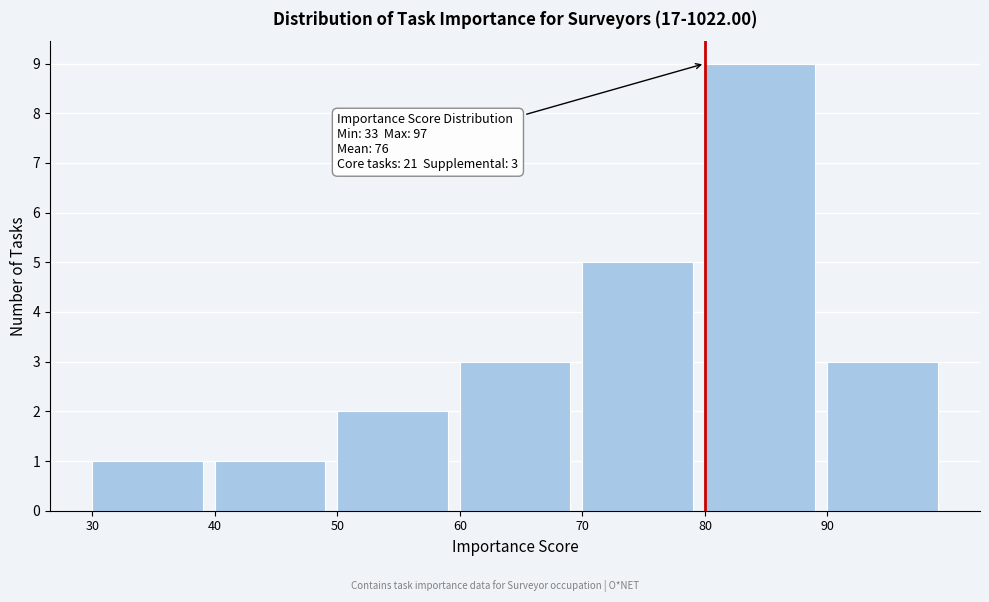

Over which range of the x-axis is the bar tallest?

80 to 90